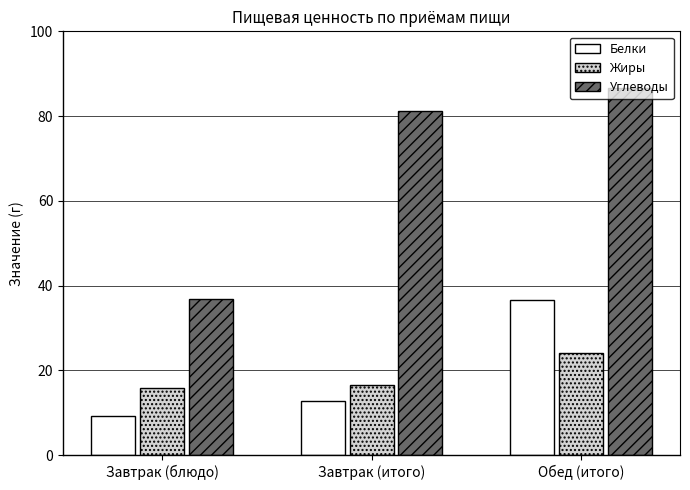

Which label corresponds to the smallest value in the chart?

Завтрак (блюдо)